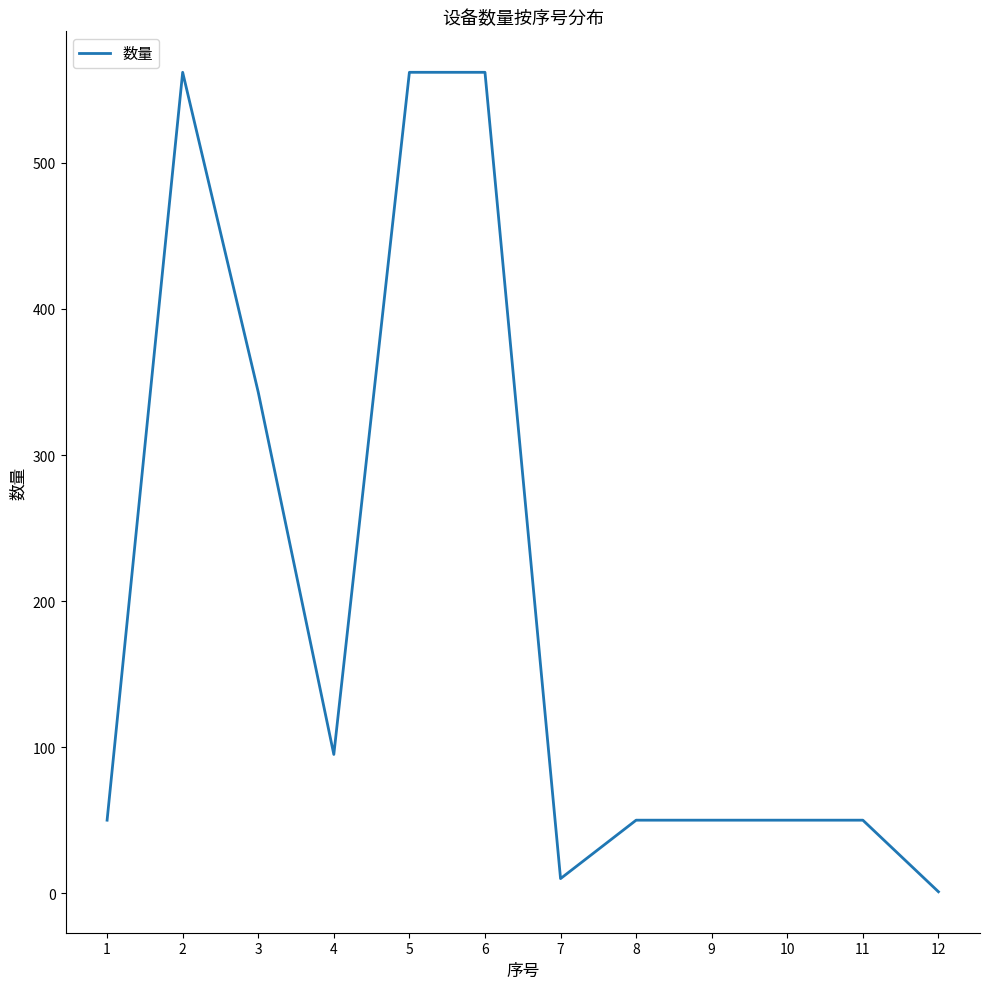

Between 6 and 9, which is larger?

6